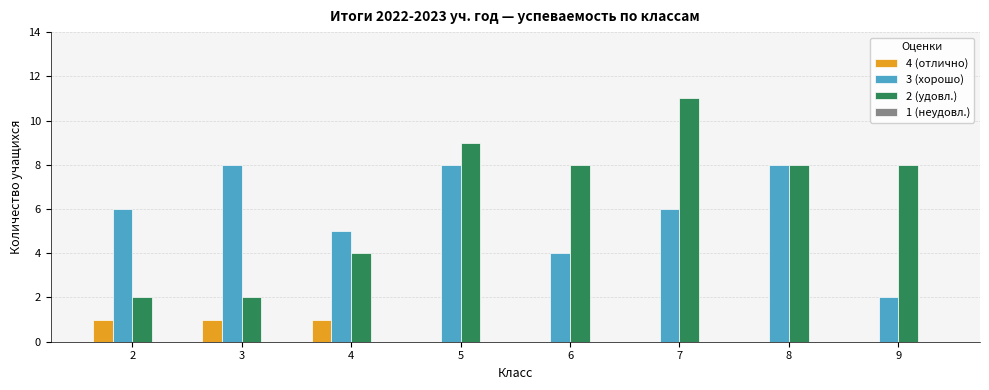

Which series has the largest total across all categories?

2 (удовл.)